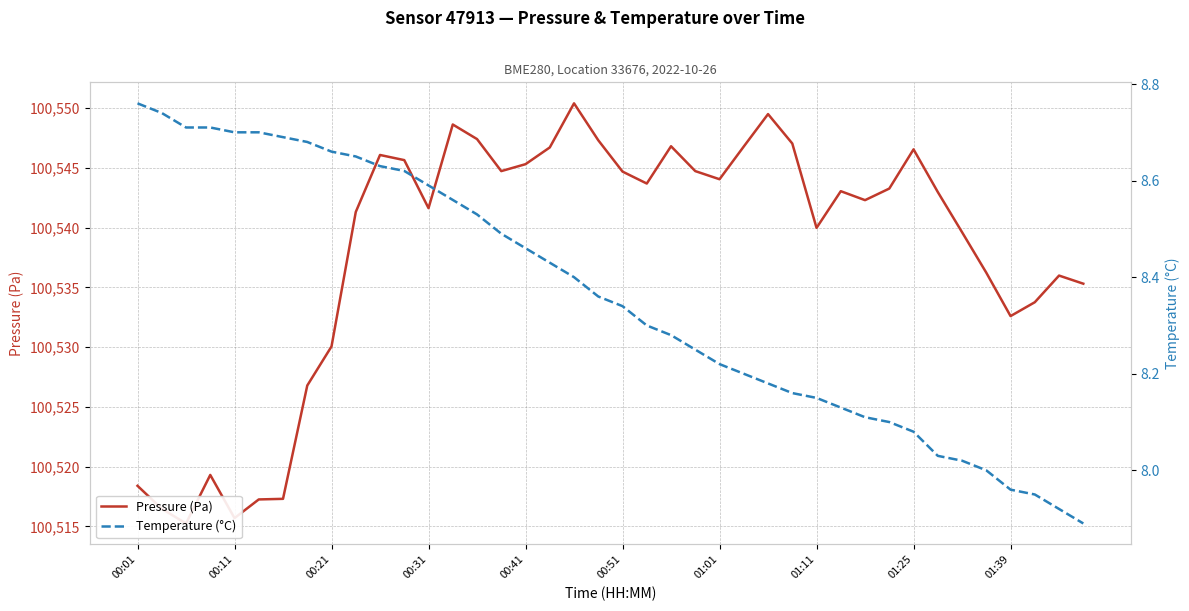

What position from the left is 35?

36